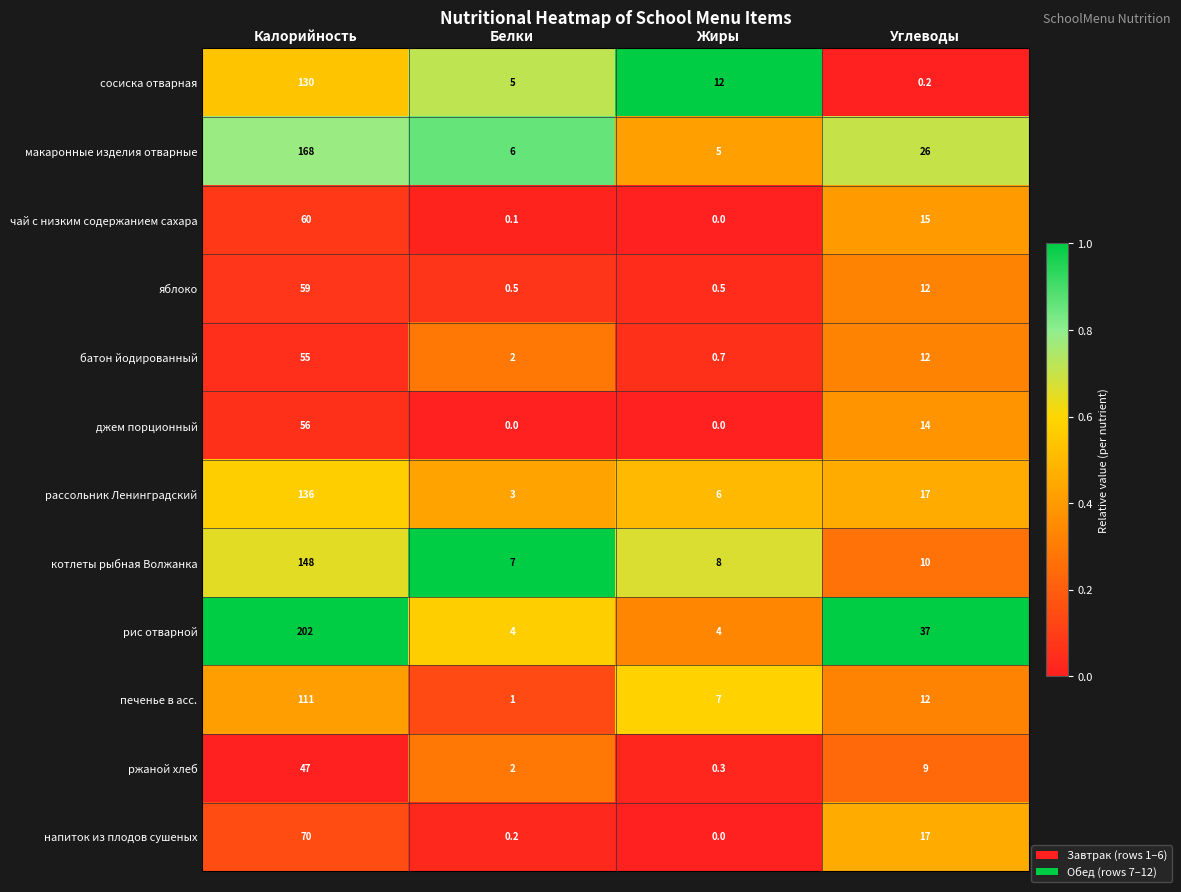

Which series has the largest range (max minus min)?

рис отварной